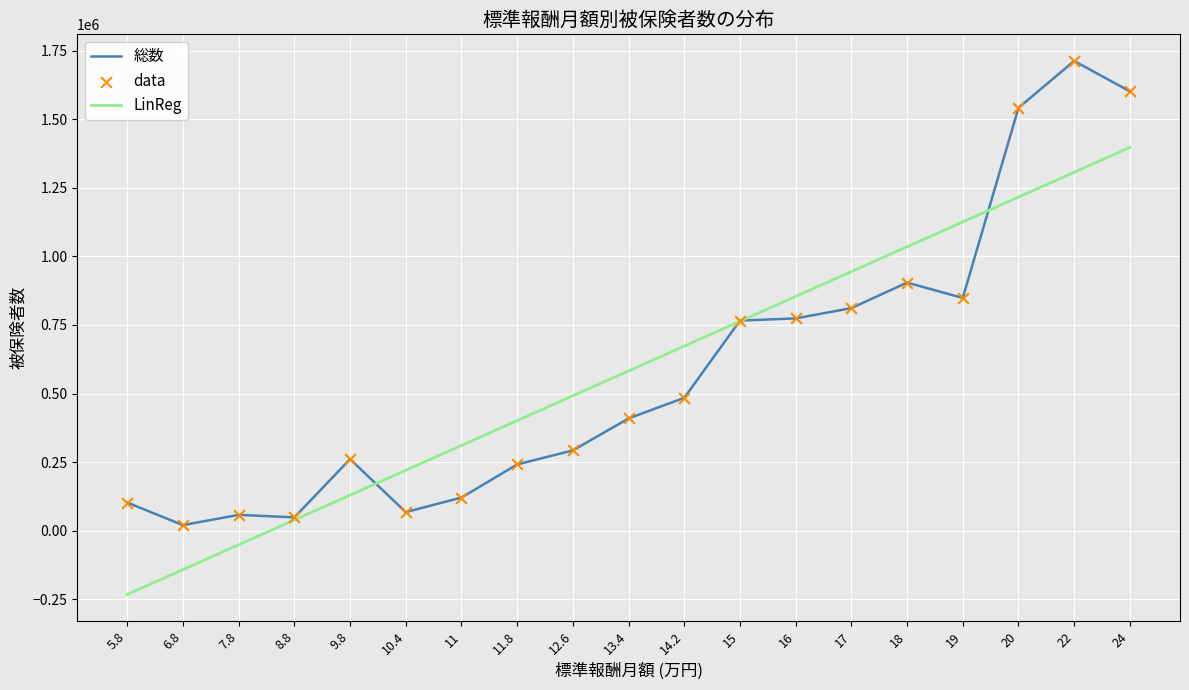

What is the spread (max minus min) of values at 22?

405663.3